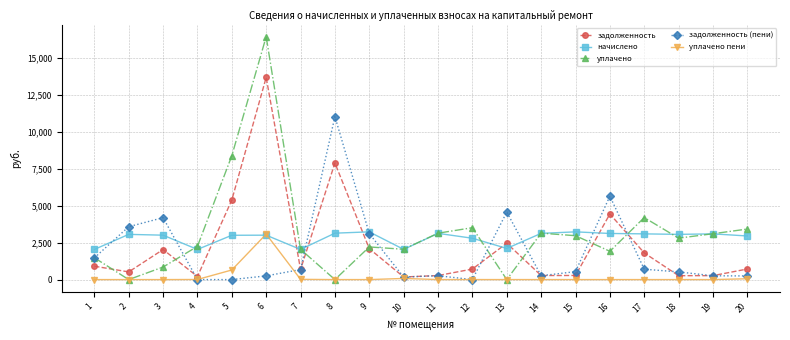

How many interior local valleys does the уплачено series have?

6